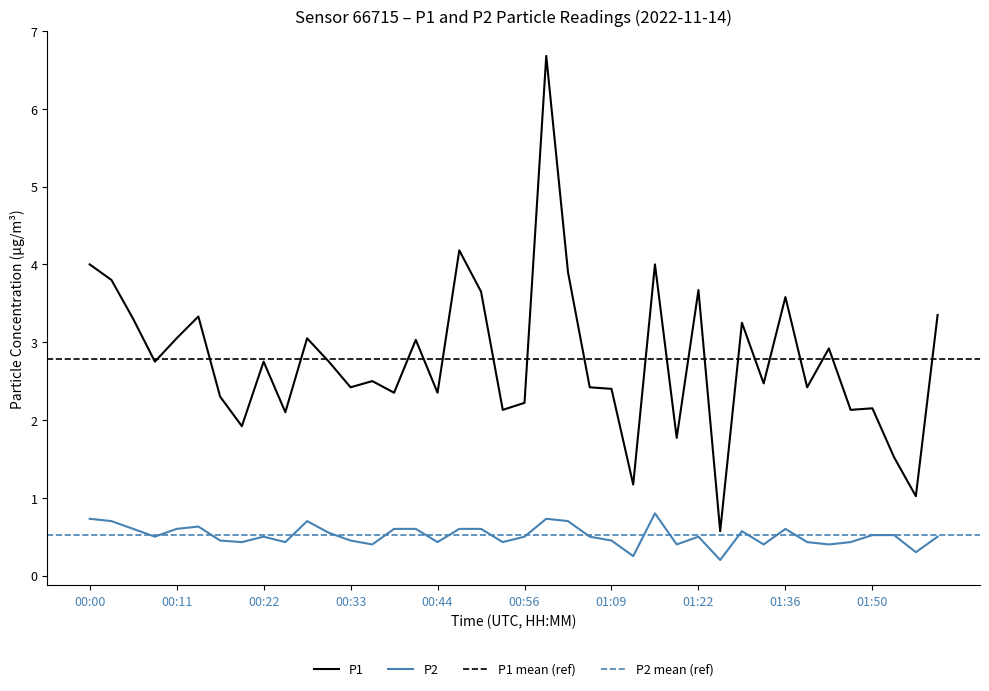

What is the lowest value of the P1 series?

0.6